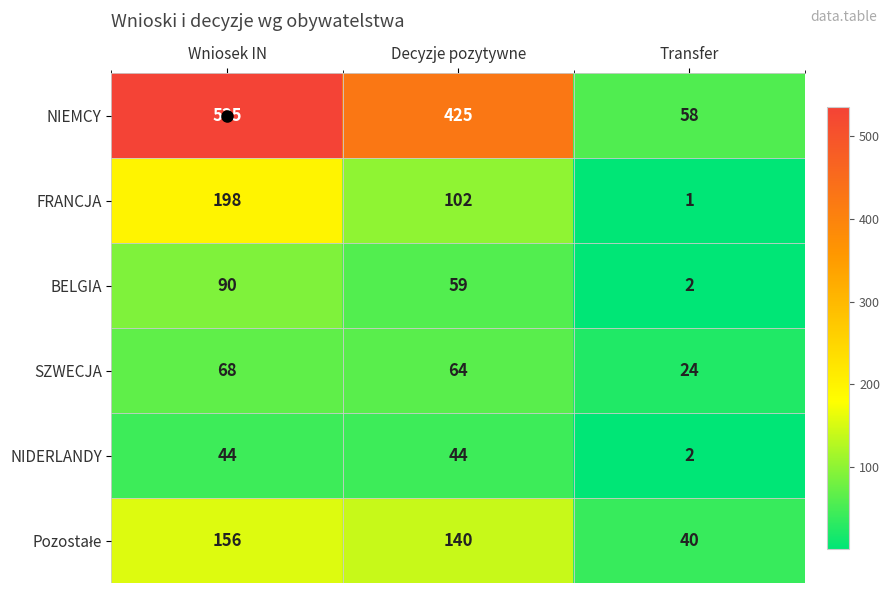

Is it true that BELGIA equals 90 at Wniosek IN?

True